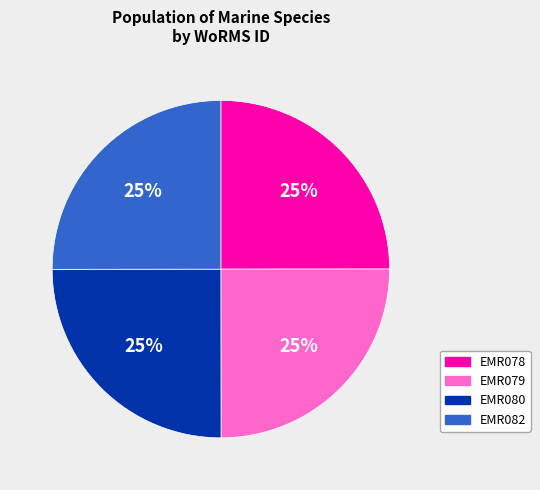

To the nearest percent, what percentage of the pie is EMR082?

25%